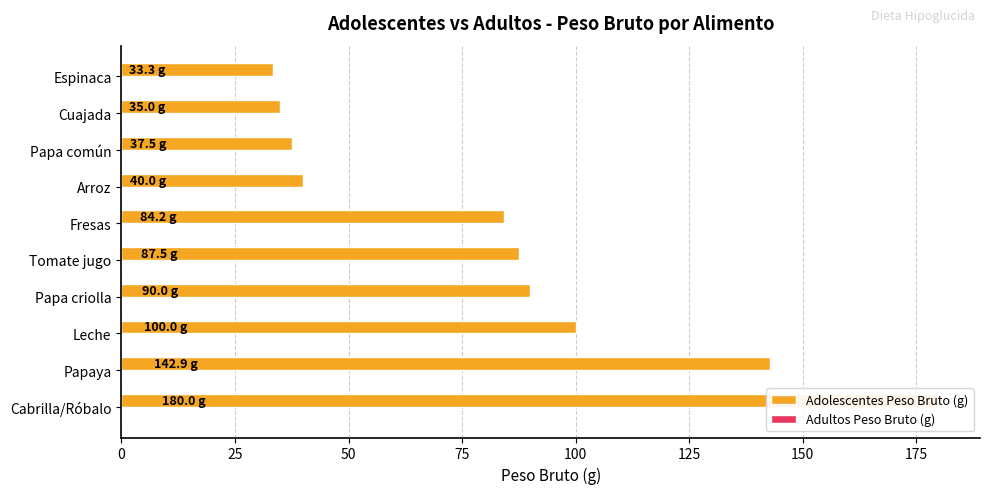

Are the bars horizontal?

Yes